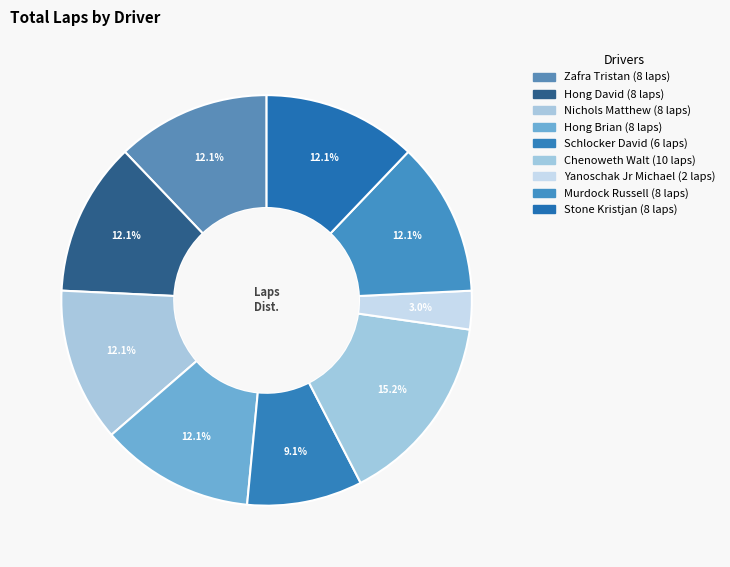

Is there any slice that represents more than half of the pie?

No